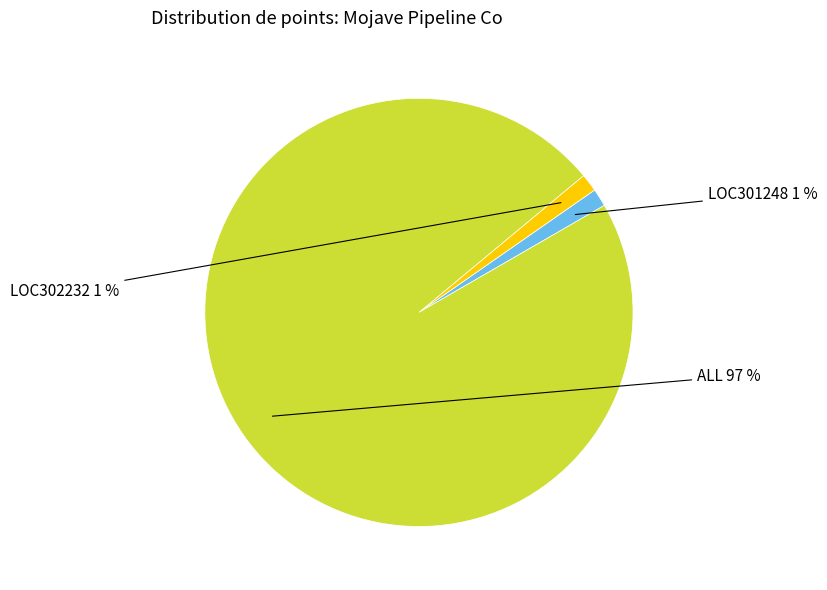

To the nearest percent, what is the average slice percentage?

33%